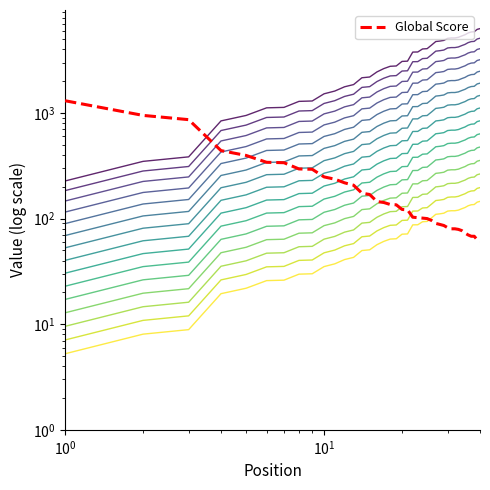

What is the difference between the maximum and minimum values in the Global Score series?

1244.0